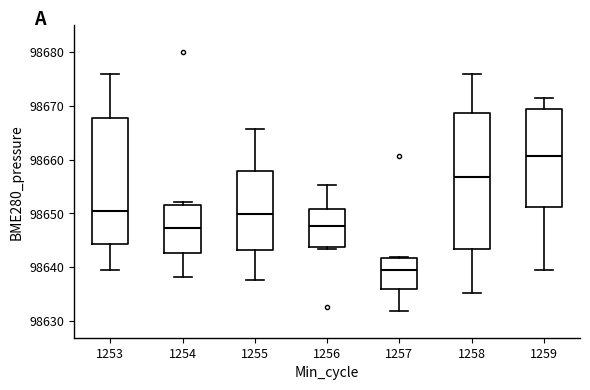

Reading left to right, read every box against the y-axis: the position of its median line, the range the box covers, and the ends of its whiskers. The values are not printed on the chart, so give them approximately, as read against the axis.

1253: median 98650, box 98644 to 98668, whiskers 98639 to 98676
1254: median 98647, box 98643 to 98652, whiskers 98638 to 98652 (just above the box's upper edge)
1255: median 98650, box 98643 to 98658, whiskers 98638 to 98666
1256: median 98648, box 98644 to 98651, whiskers 98643 to 98655
1257: median 98640, box 98636 to 98642, whiskers 98632 to 98642
1258: median 98657, box 98643 to 98669, whiskers 98635 to 98676
1259: median 98661, box 98651 to 98669, whiskers 98639 to 98671